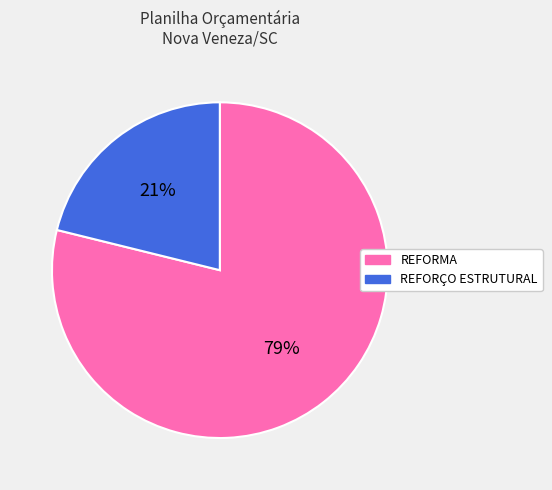

How many slices are in this pie chart?

2